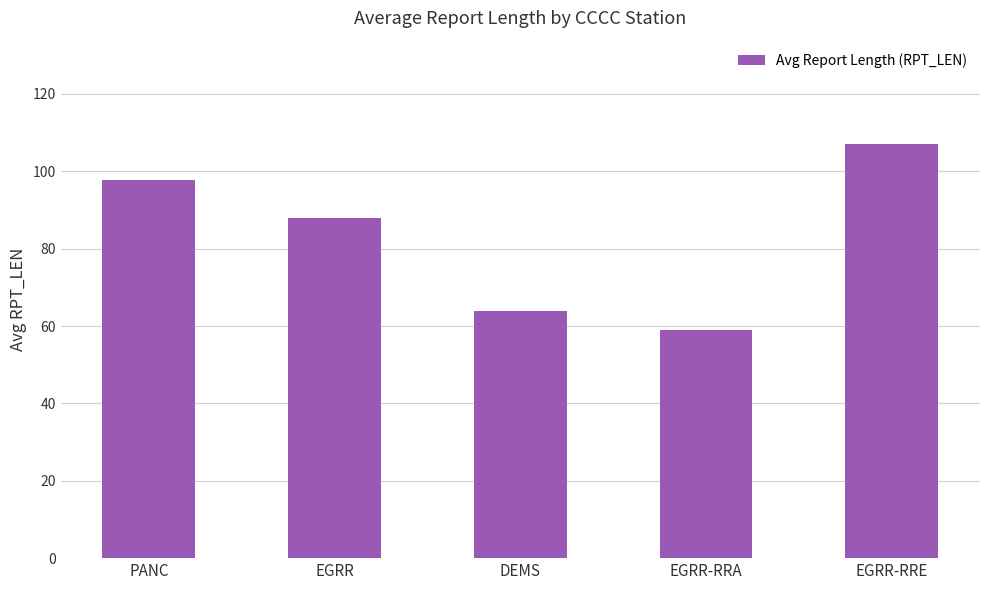

What is the sum of the values at EGRR-RRA and EGRR?

146.9